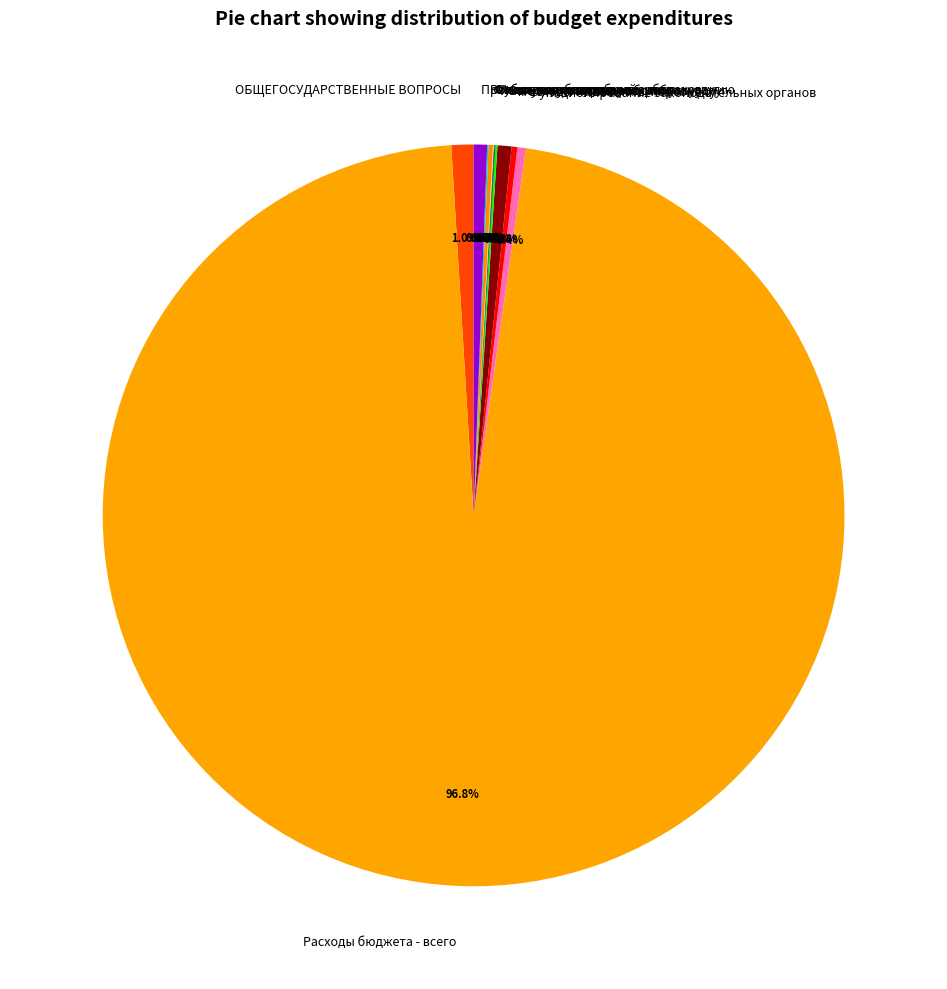

Which has a higher value, Расходы бюджета - всего or Прочая закупка товаров, работ и услуг?

Расходы бюджета - всего